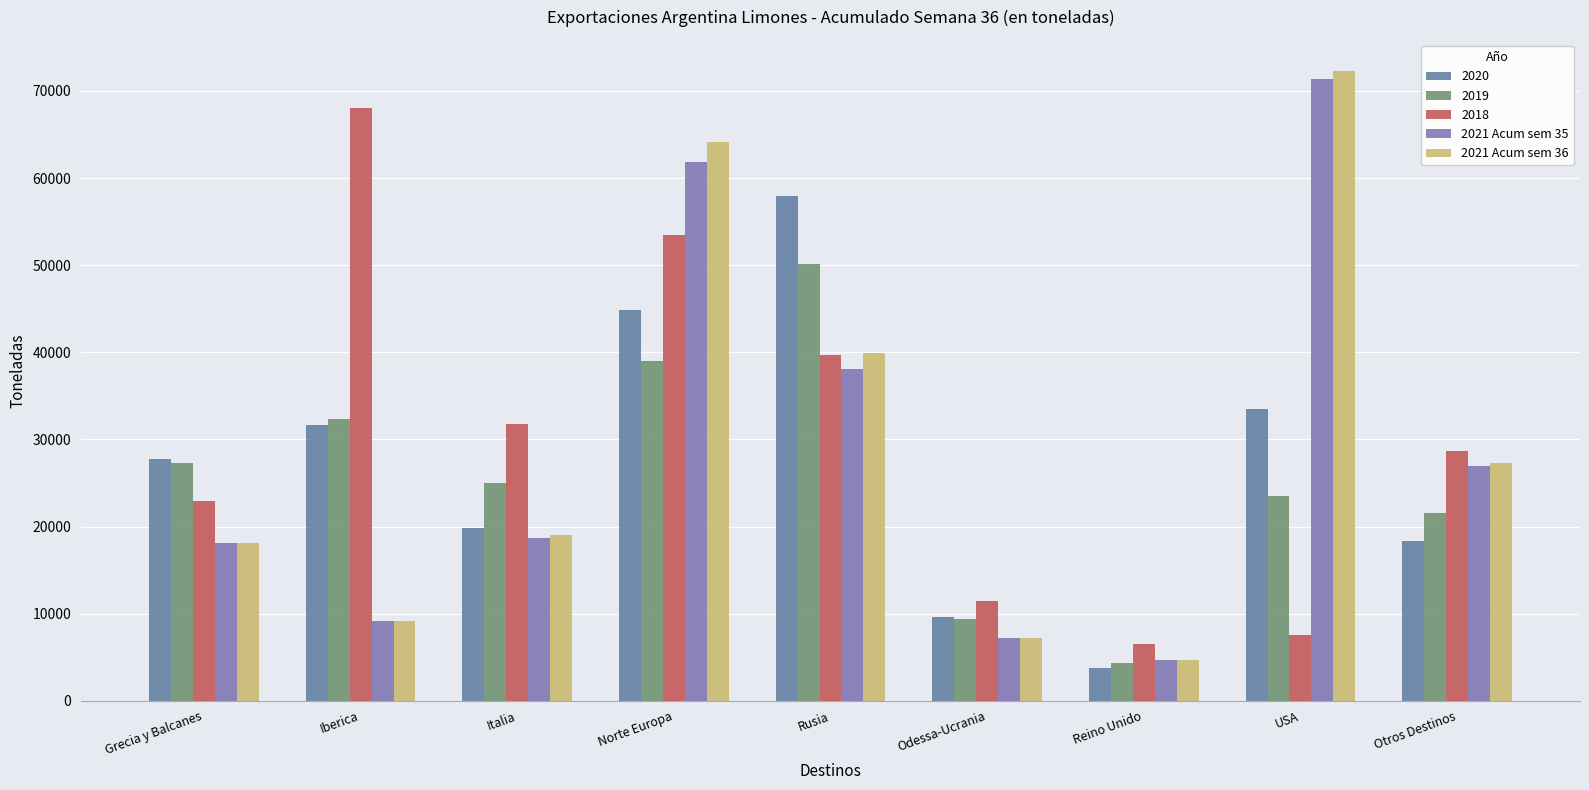

How many groups of bars are there?

9